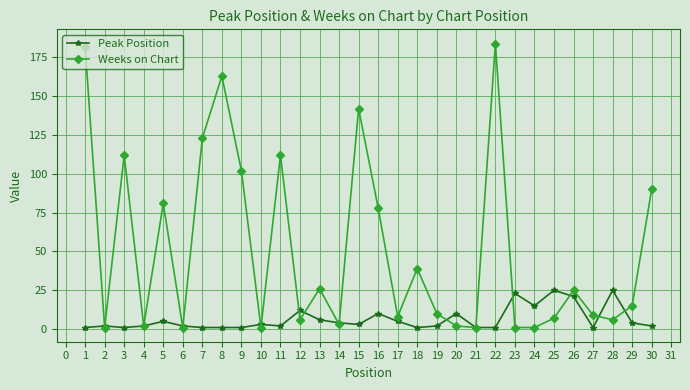

True or false: Peak Position has more than 0 interior local peaks.

True